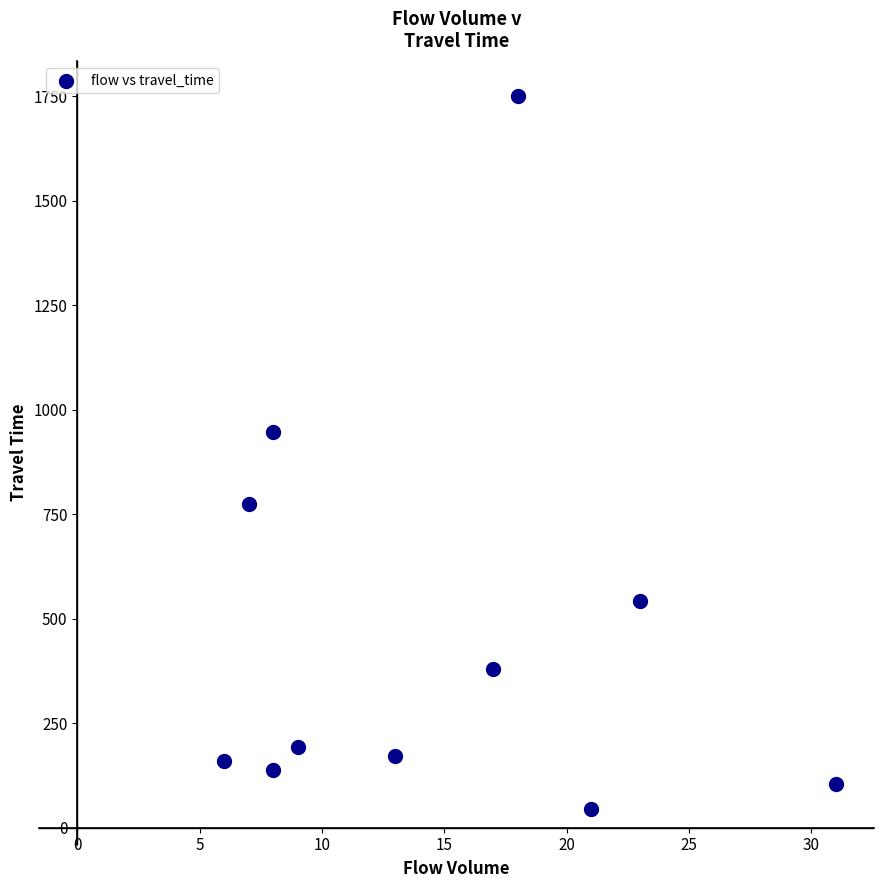

What is the average X value?

15